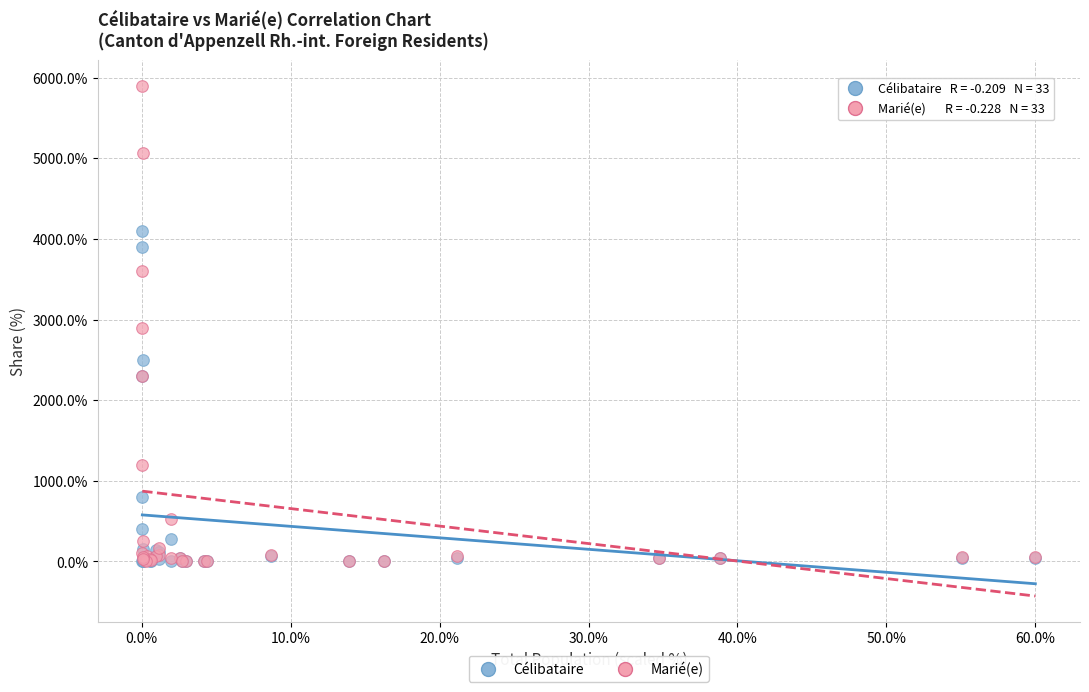

Which series has the largest Y range (max minus min)?

Marié(e)